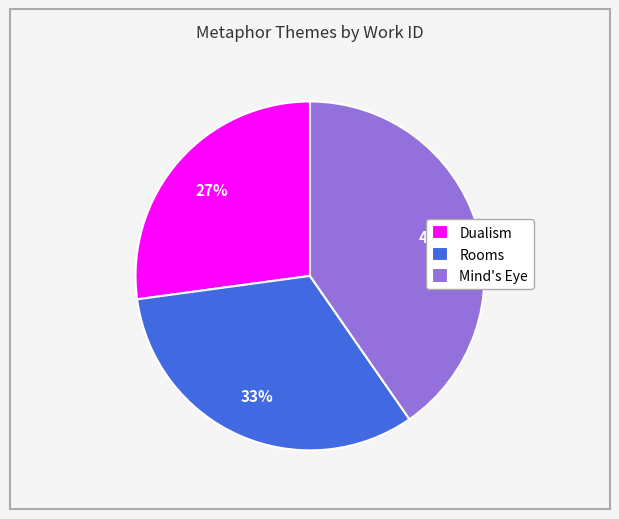

To the nearest percent, what portion does Dualism represent?

27%